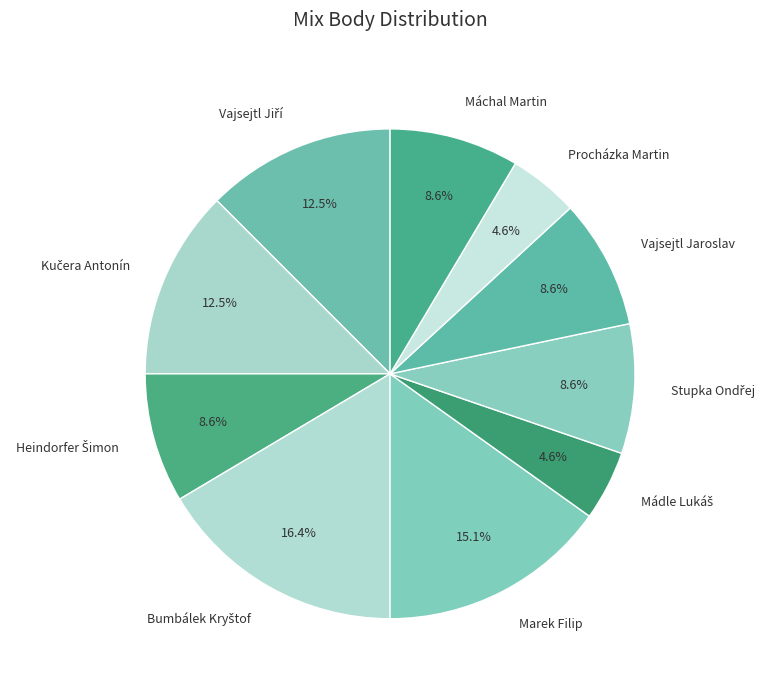

Is there a majority slice in this chart?

No